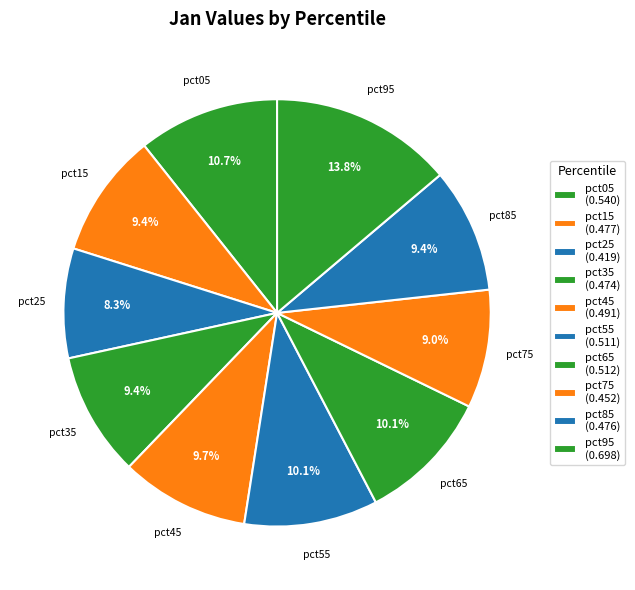

Is pct85 the majority of the pie?

No